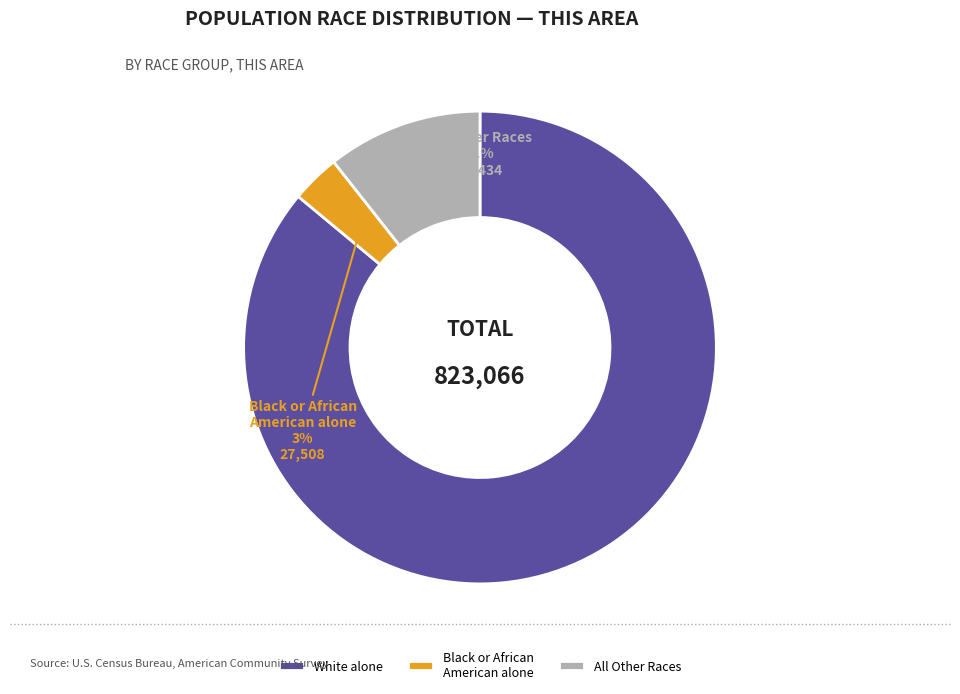

What is the majority slice?

White alone